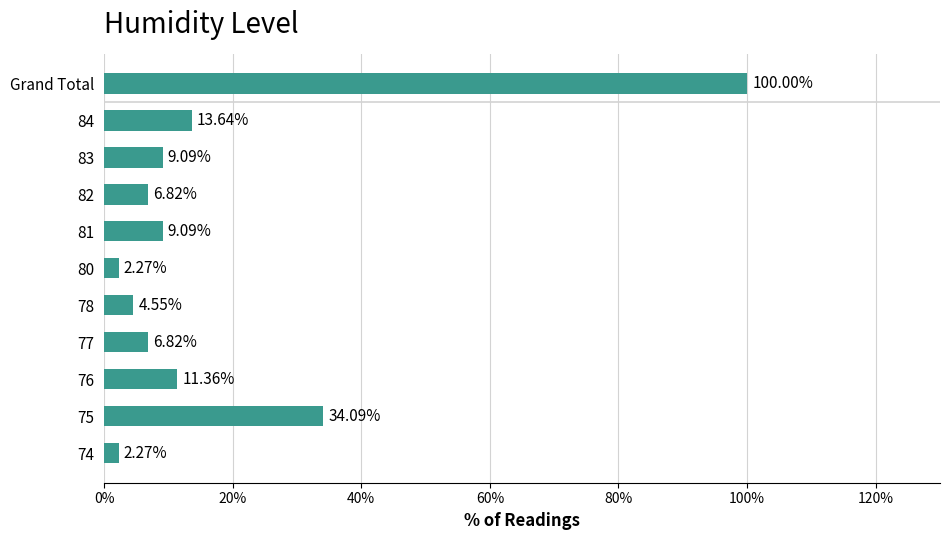

Approximately how many times larger is the value at 81 compared to 83?

1.0